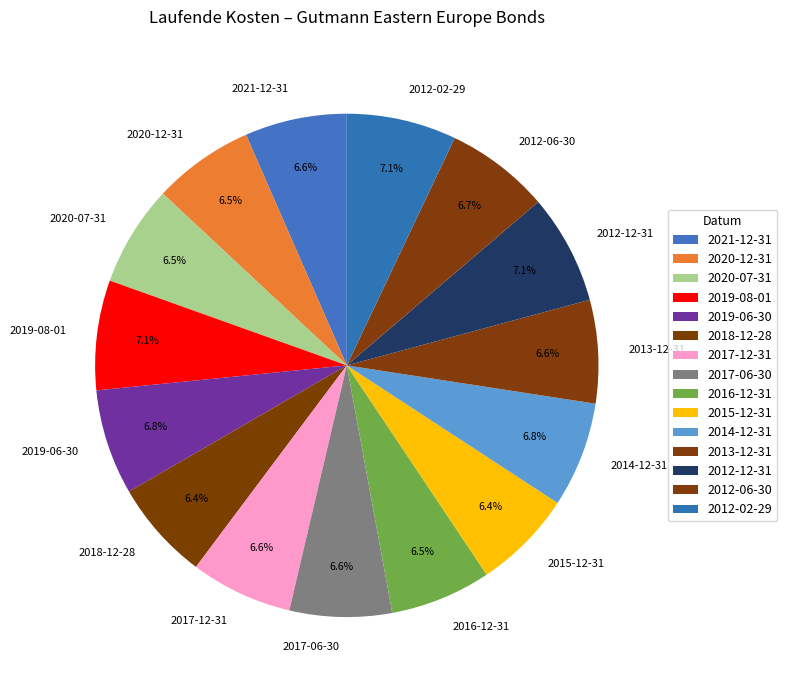

True or false: 2017-12-31 accounts for 7% of the total.

True